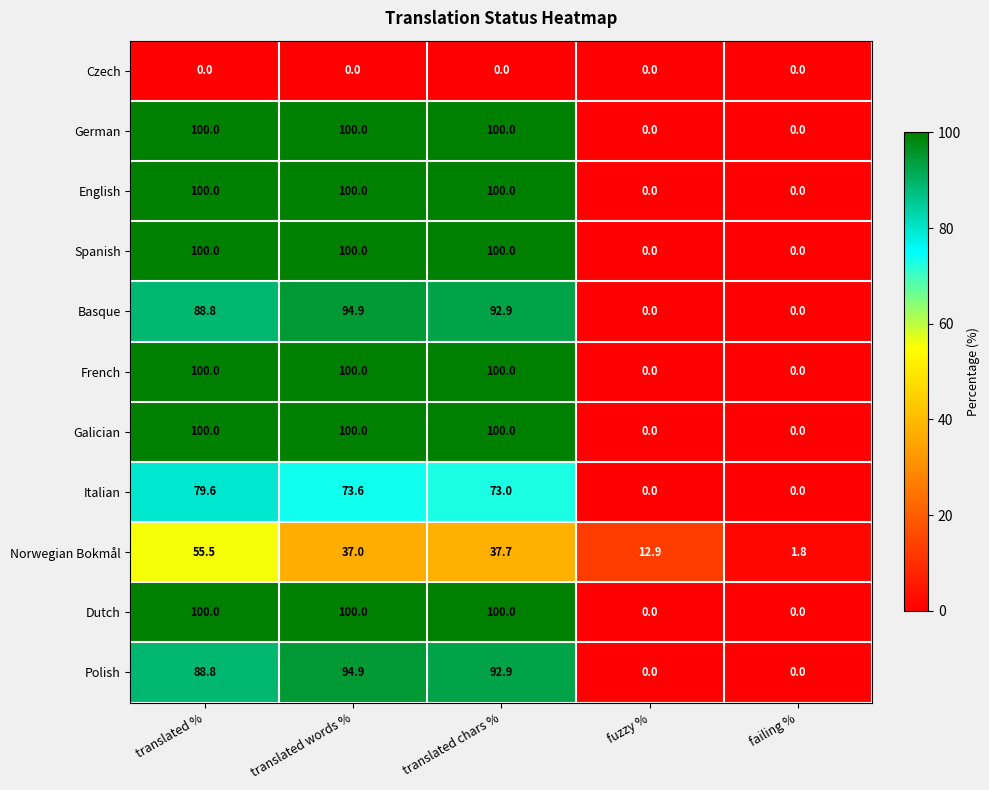

How many distinct data groups are displayed?

11